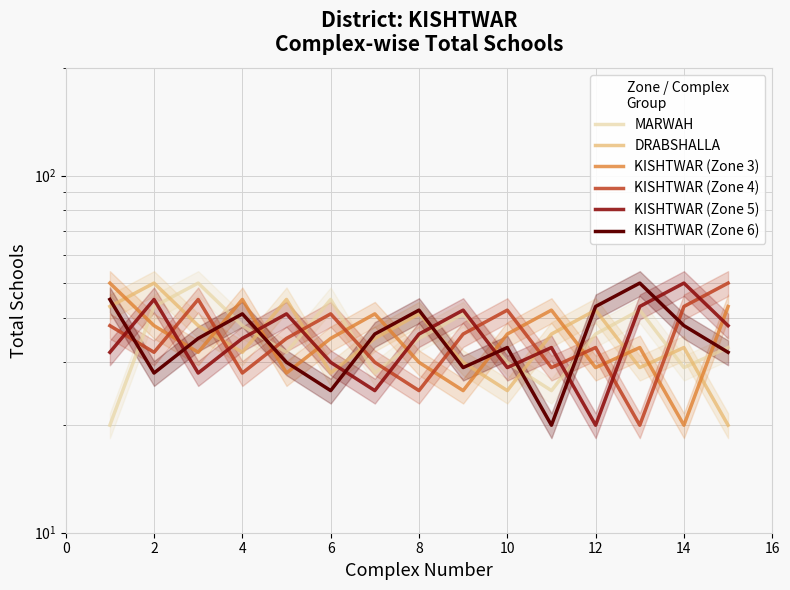

True or false: MARWAH has more than 2 points higher than both neighbors.

True